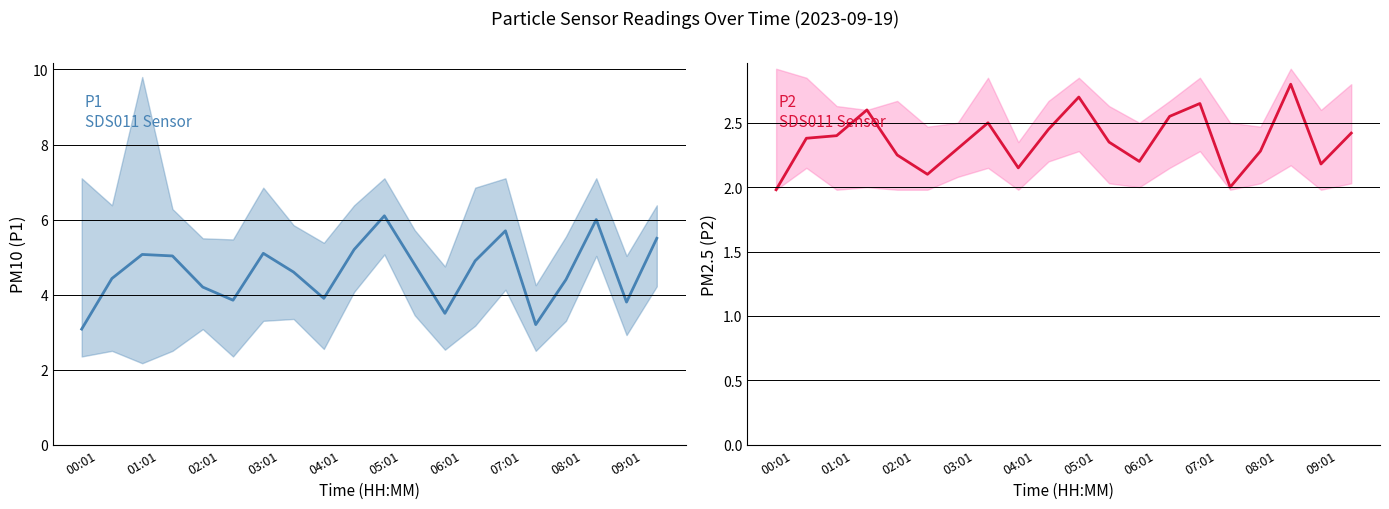

True or false: P2 and P1 intersect in this chart.

False